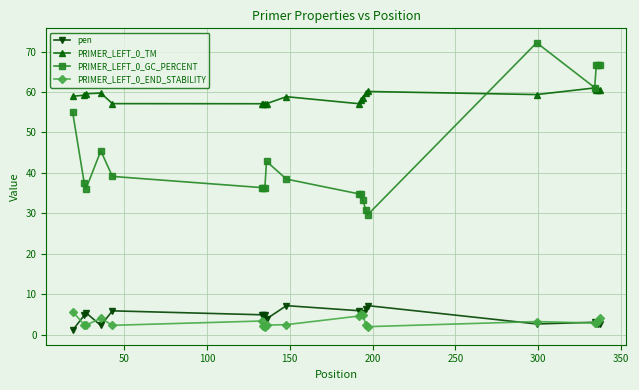

True or false: PRIMER_LEFT_0_TM and pen cross at least once.

False